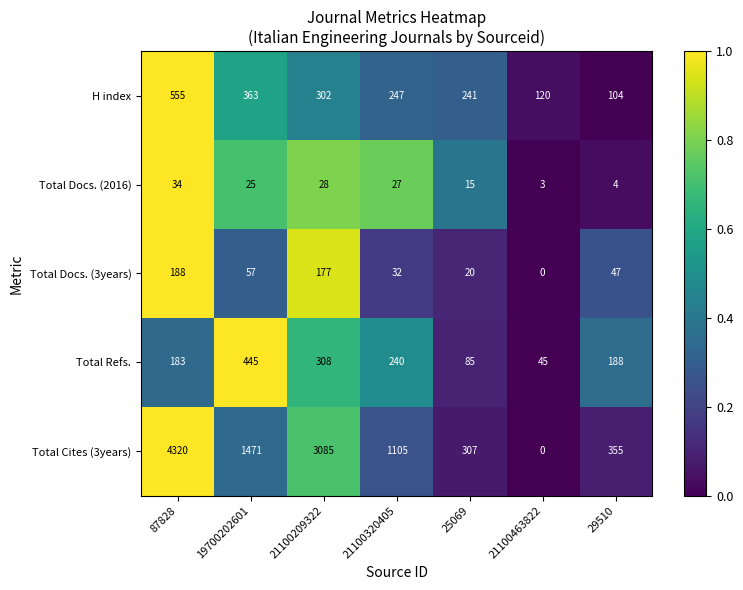

At which label is Total Cites (3years) closest to 2160?

19700202601